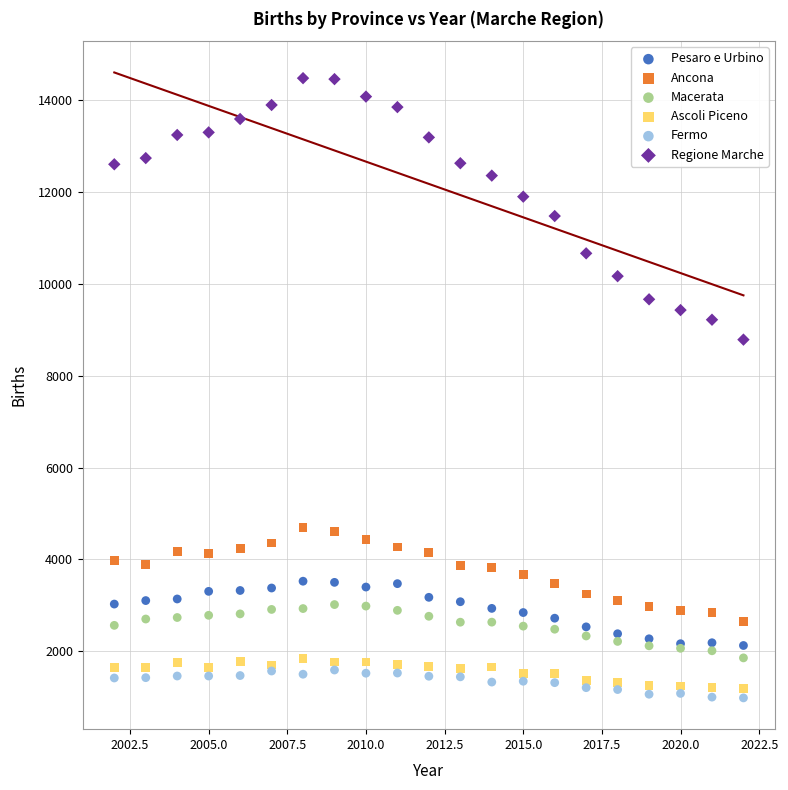

Which series contains the highest Y value?

Regione Marche